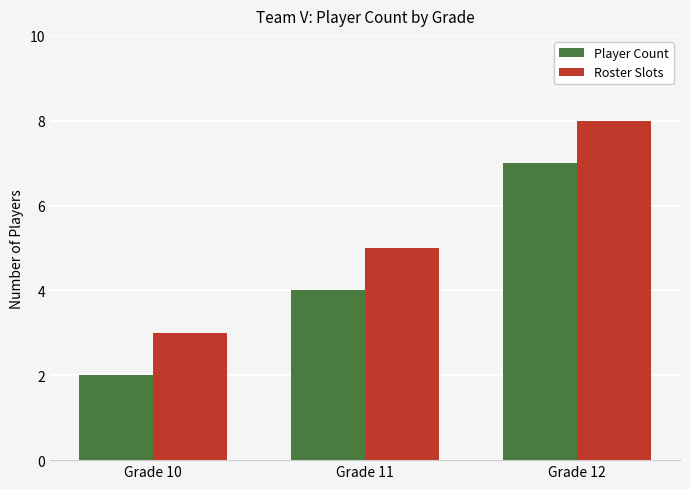

Reading right to left, what are all the values shown in this chart?

Player Count: Grade 12=7	Grade 11=4	Grade 10=2
Roster Slots: Grade 12=8	Grade 11=5	Grade 10=3